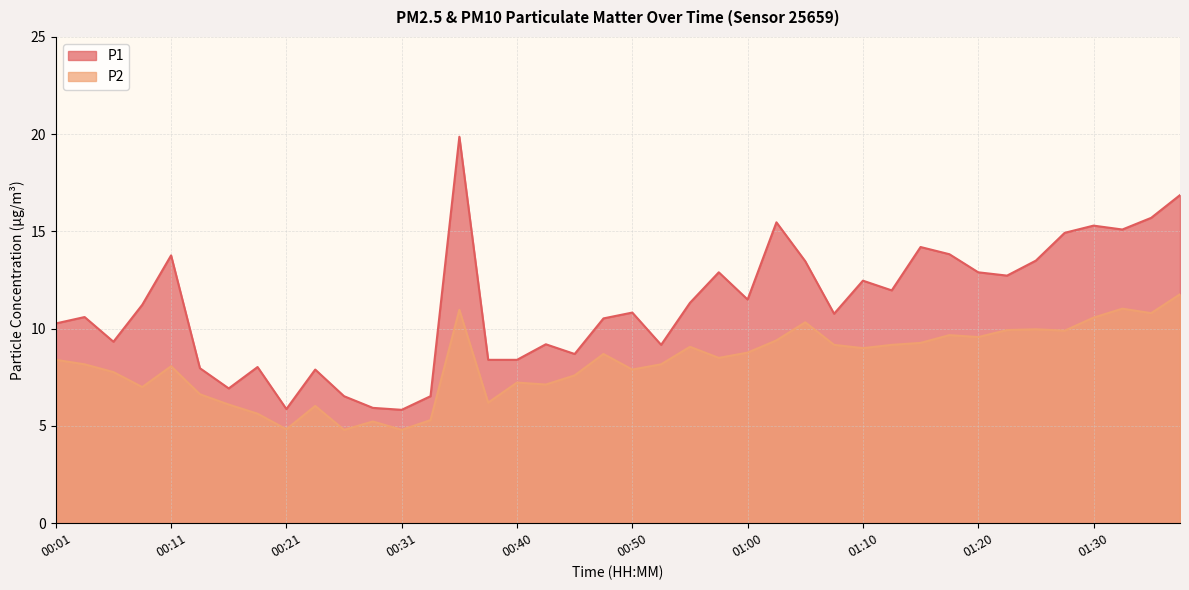

Where is P2 nearest to the value 8?

00:11